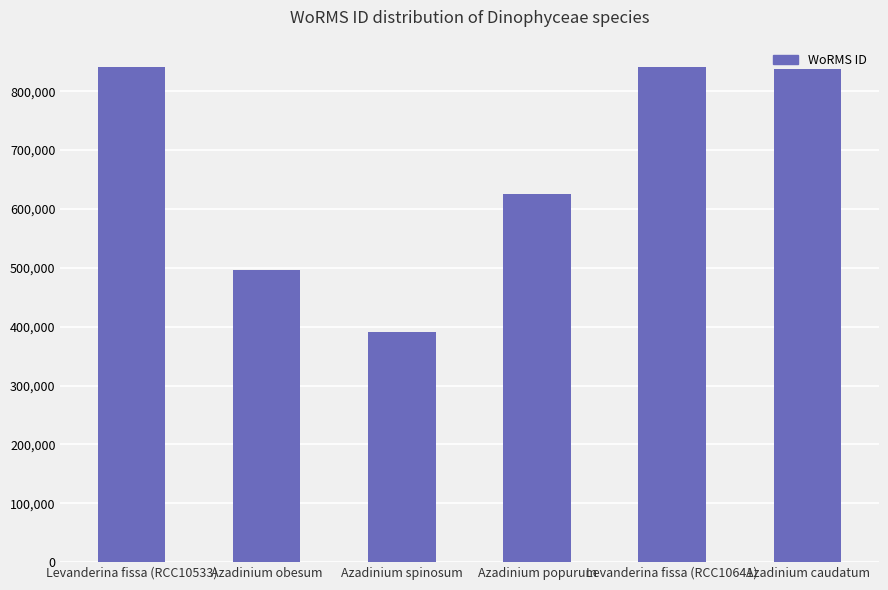

Reading right to left, what are all the values shown in this chart?

Azadinium caudatum=837075	Levanderina fissa (RCC10641)=840689	Azadinium popurum=624513	Azadinium spinosum=391509	Azadinium obesum=495804	Levanderina fissa (RCC10533)=840689